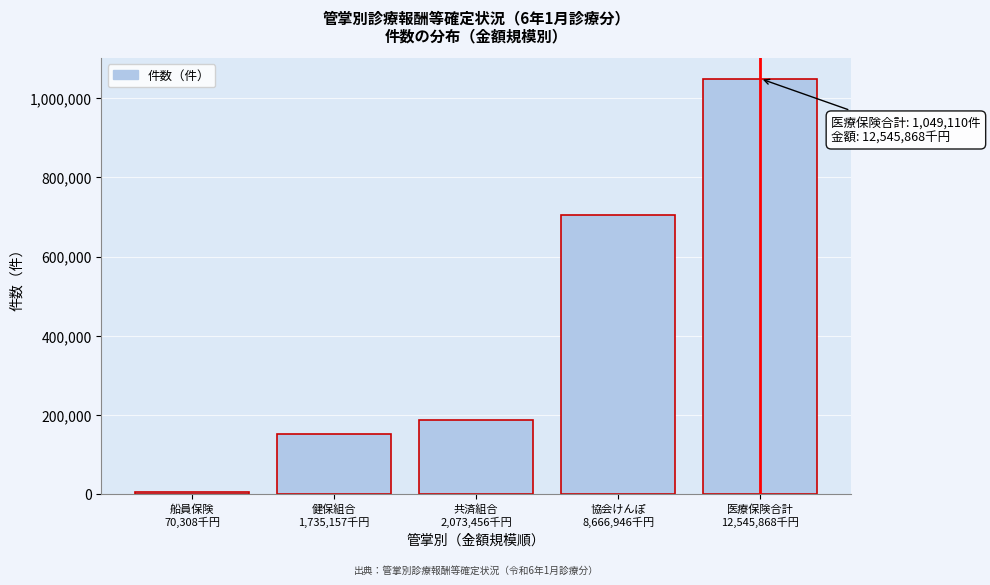

Reading left to right, transcribe all the data shown in this chart.

4950	151330	187209	705621	1049110